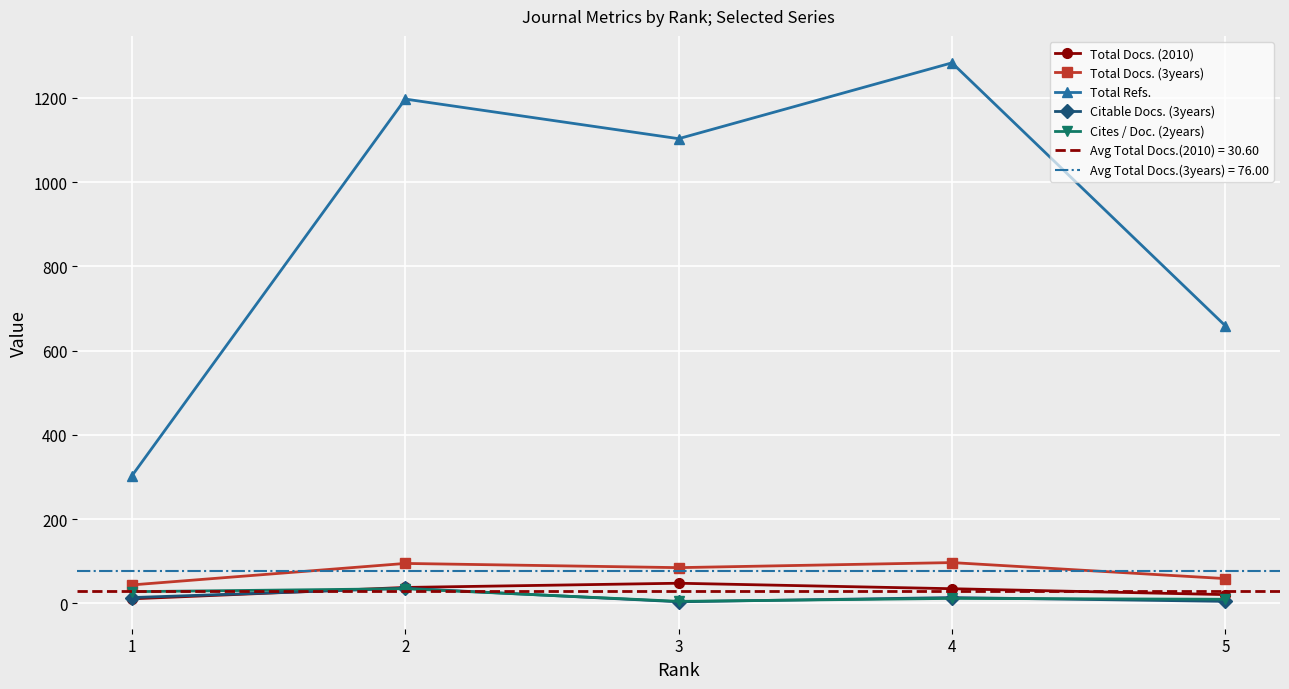

True or false: Total Docs. (2010) has a value of 28 at 5.

False